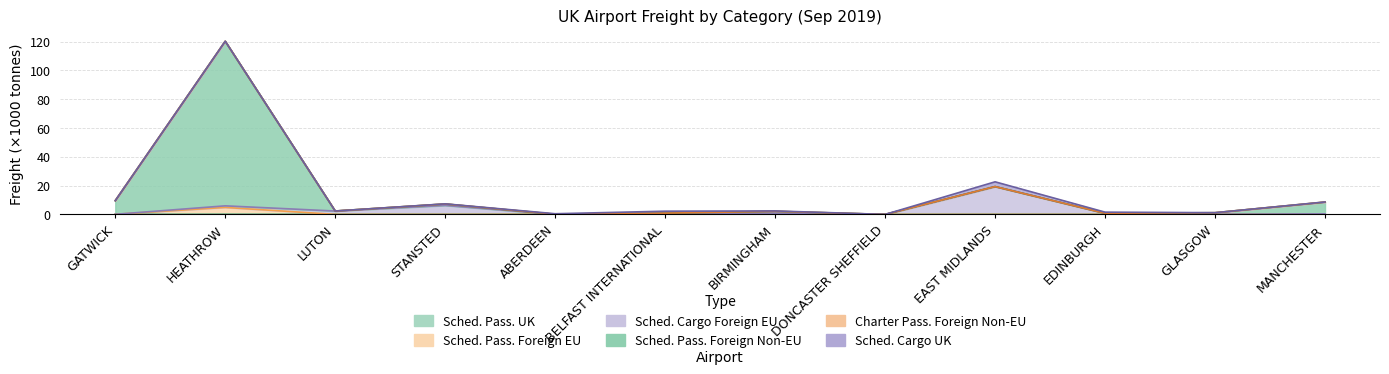

At which category does Sched. Pass. Foreign Non-EU reach its first local valley?

LUTON